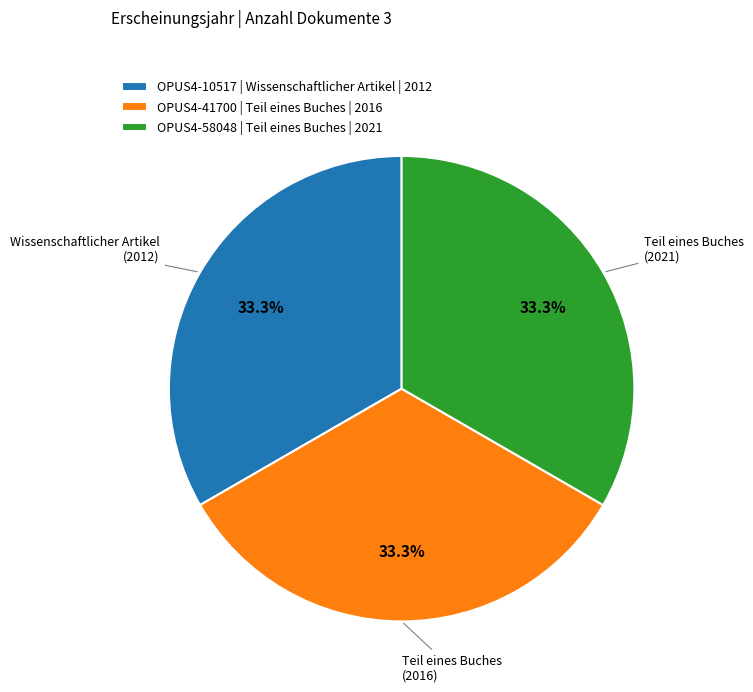

Approximately how many times larger is the value at OPUS4-41700 | Teil eines Buches | 2016 compared to OPUS4-58048 | Teil eines Buches | 2021?

1.0